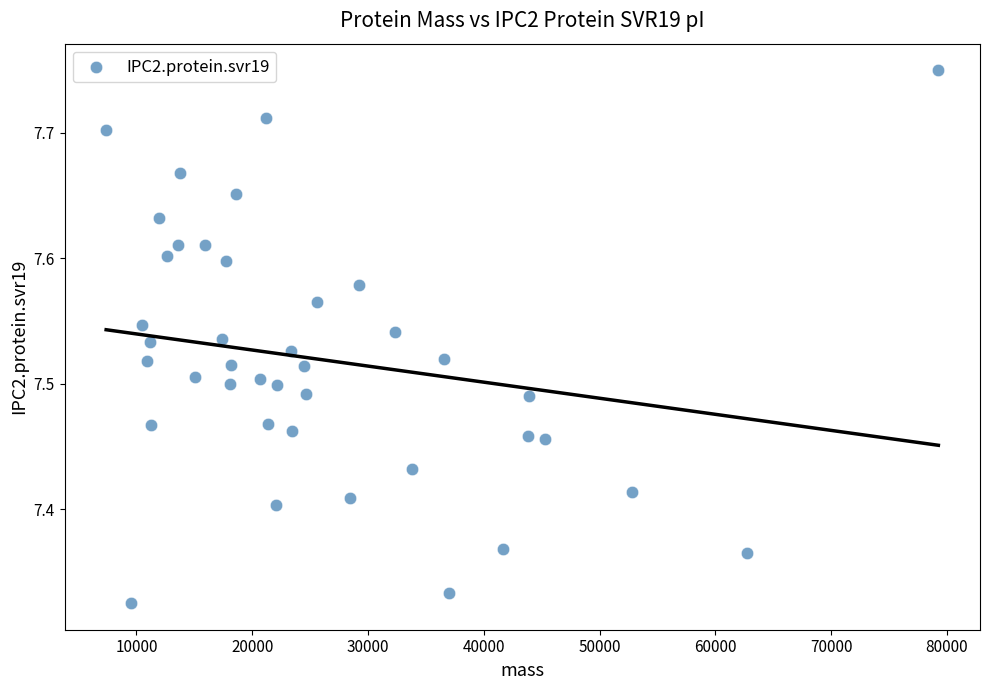

What is the range of X values (max minus min)?

71885.5